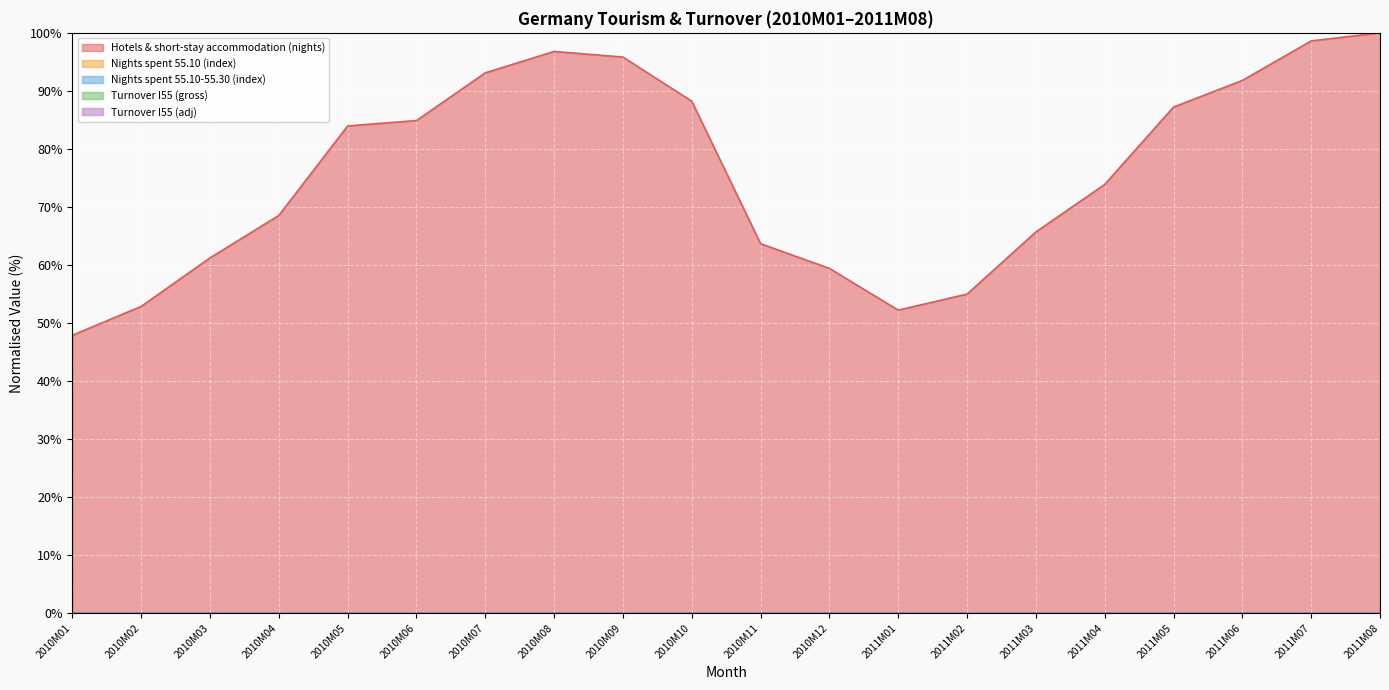

Between 2011M07 and 2010M03, which is larger?

2011M07